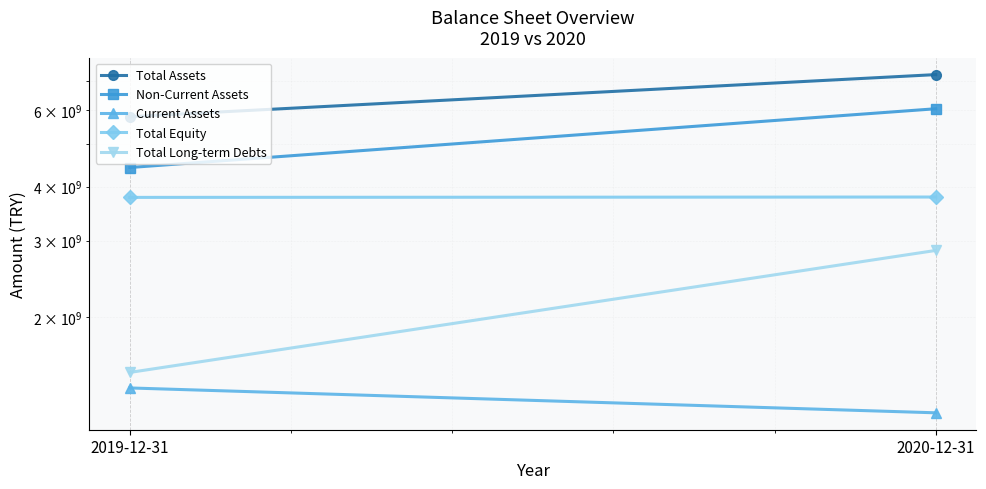

What is the sum of all Non-Current Assets values?

10470118330